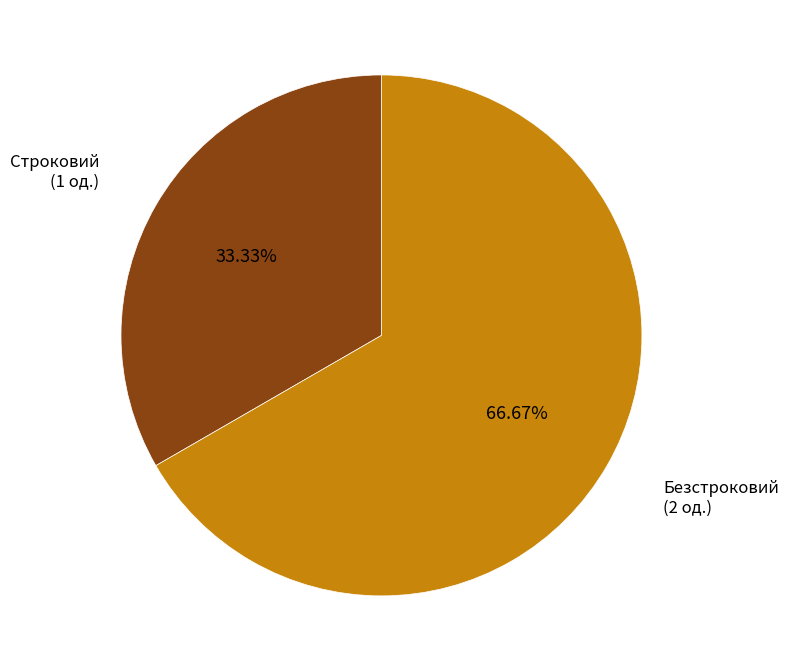

Count the number of slices in the pie.

2